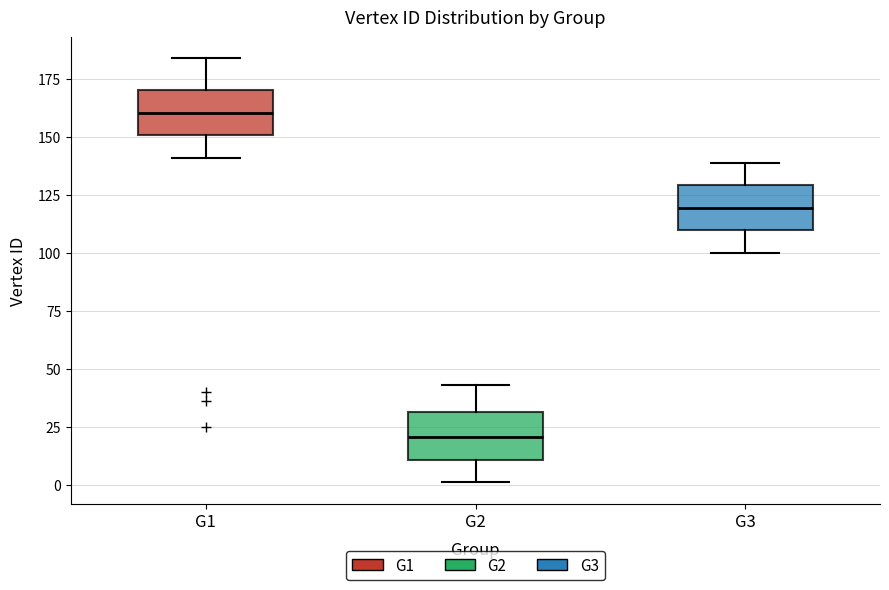

Reading left to right, read every box against the y-axis: the position of its median line, the range the box covers, and the ends of its whiskers. The values are not printed on the chart, so give them approximately, as read against the axis.

G1: median 160, box 150 to 170, whiskers 140 to 185
G2: median 20, box 10 to 30, whiskers 0 to 45
G3: median 120, box 110 to 130, whiskers 100 to 140